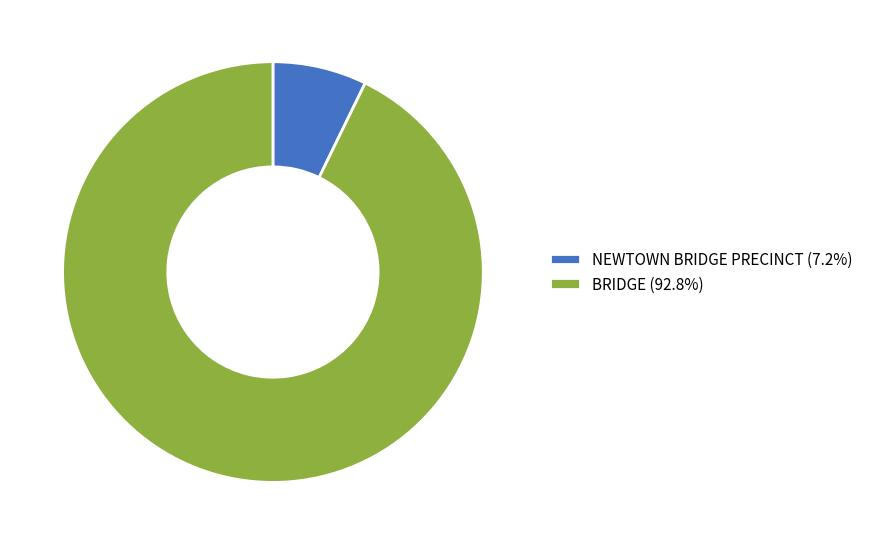

Is BRIDGE (92.8%) the majority of the pie?

Yes